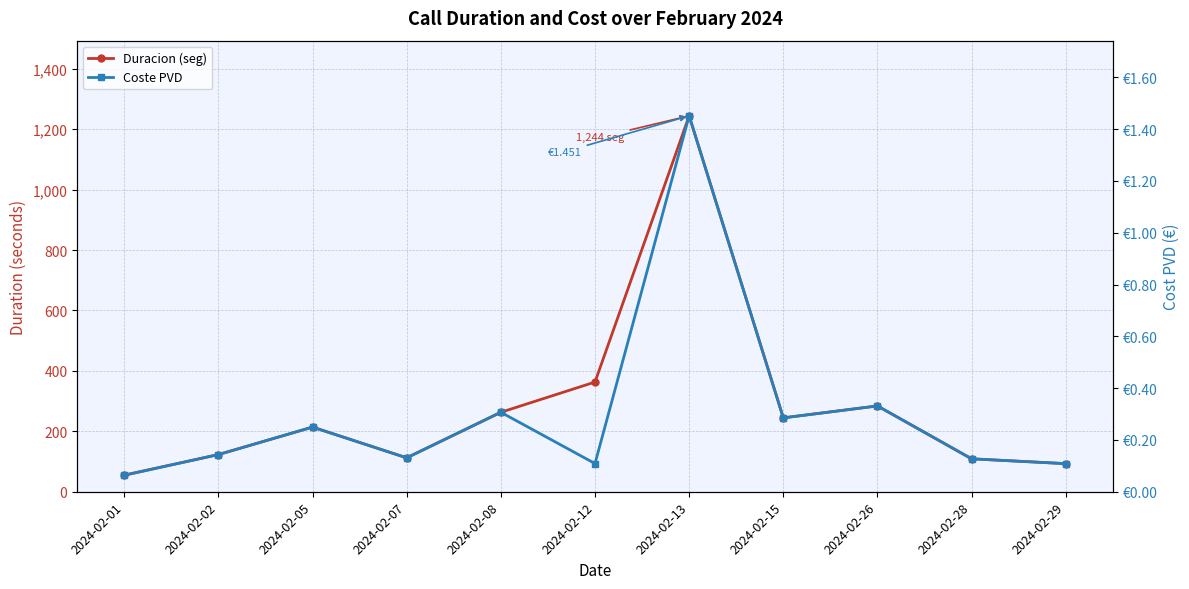

Reading left to right, list all the values displayed in this chart.

Duracion (seg): 55.0	123.0	214.0	112.3	263.0	363.0	1244.0	244.5	284.0	109.0	93.0
Coste PVD: 0.1	0.1	0.2	0.1	0.3	0.1	1.5	0.3	0.3	0.1	0.1